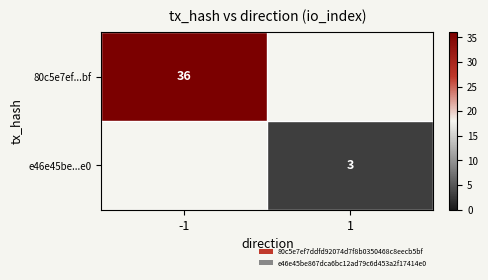

The value of e46e45be...e0 at 1 is 3. True or false?

True